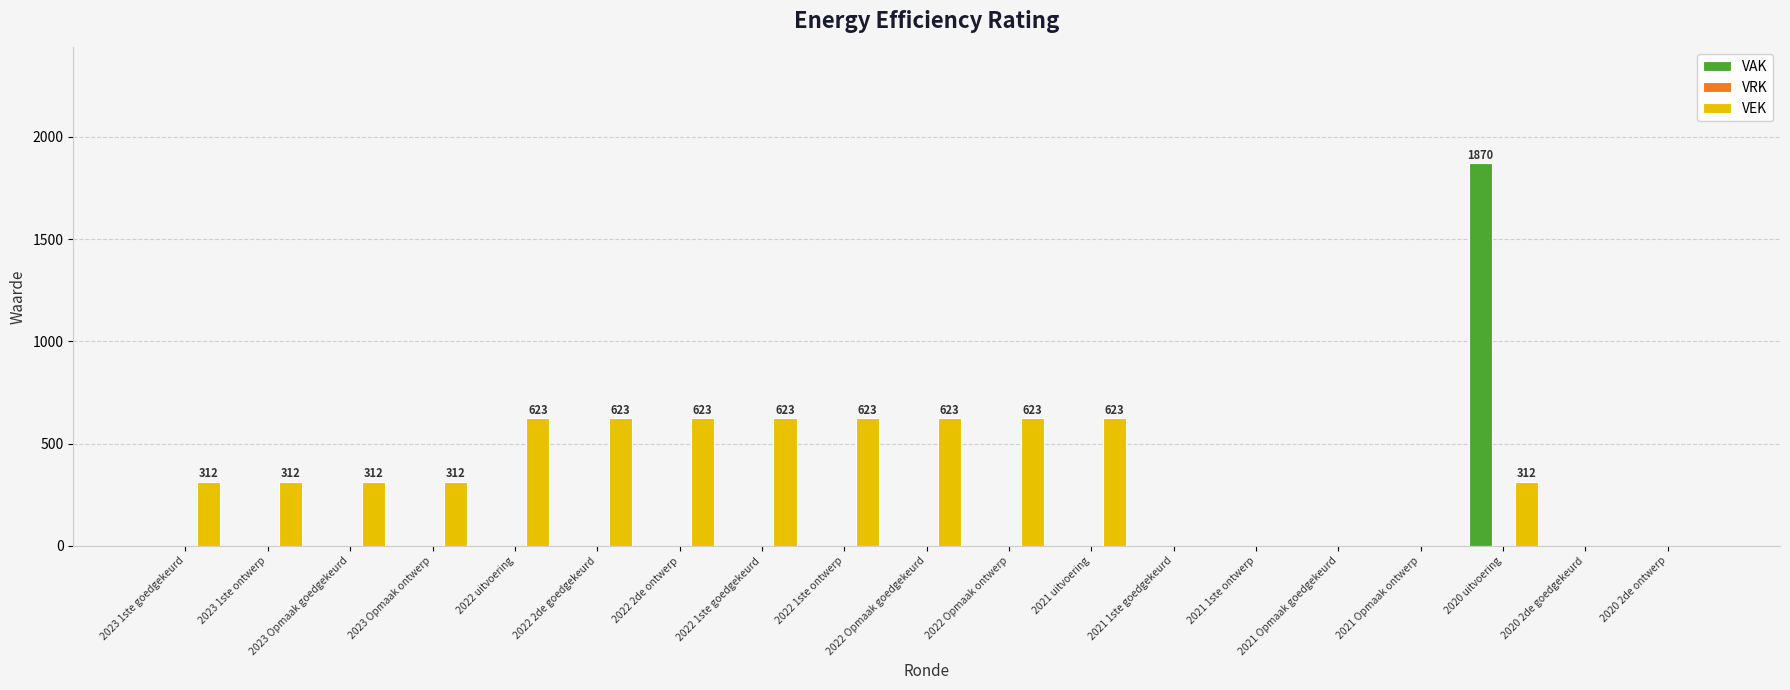

The VAK series shows 0 at 2023 1ste goedgekeurd. True or false?

True